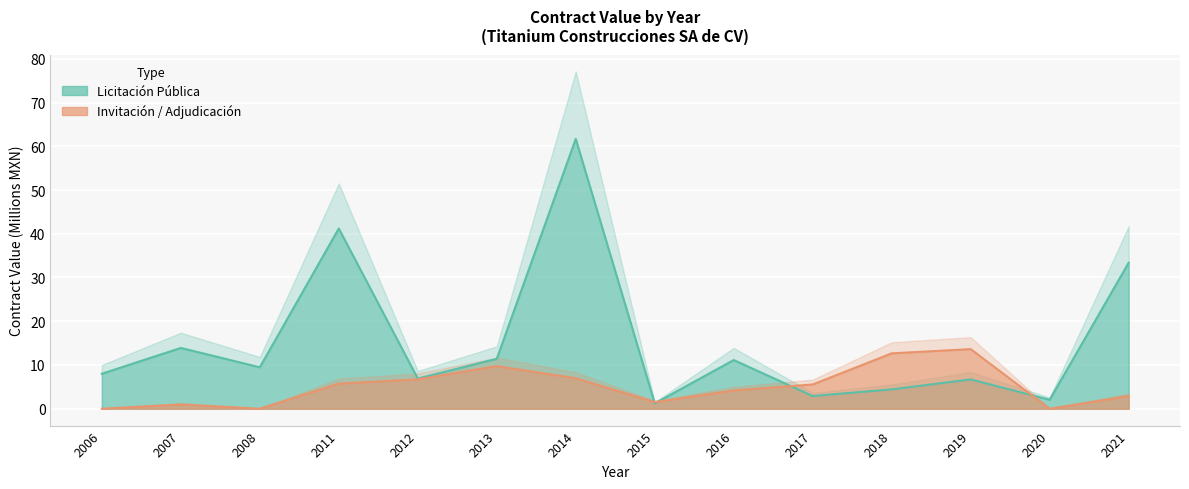

How many positive values does the Invitación / Adjudicación series have?

11